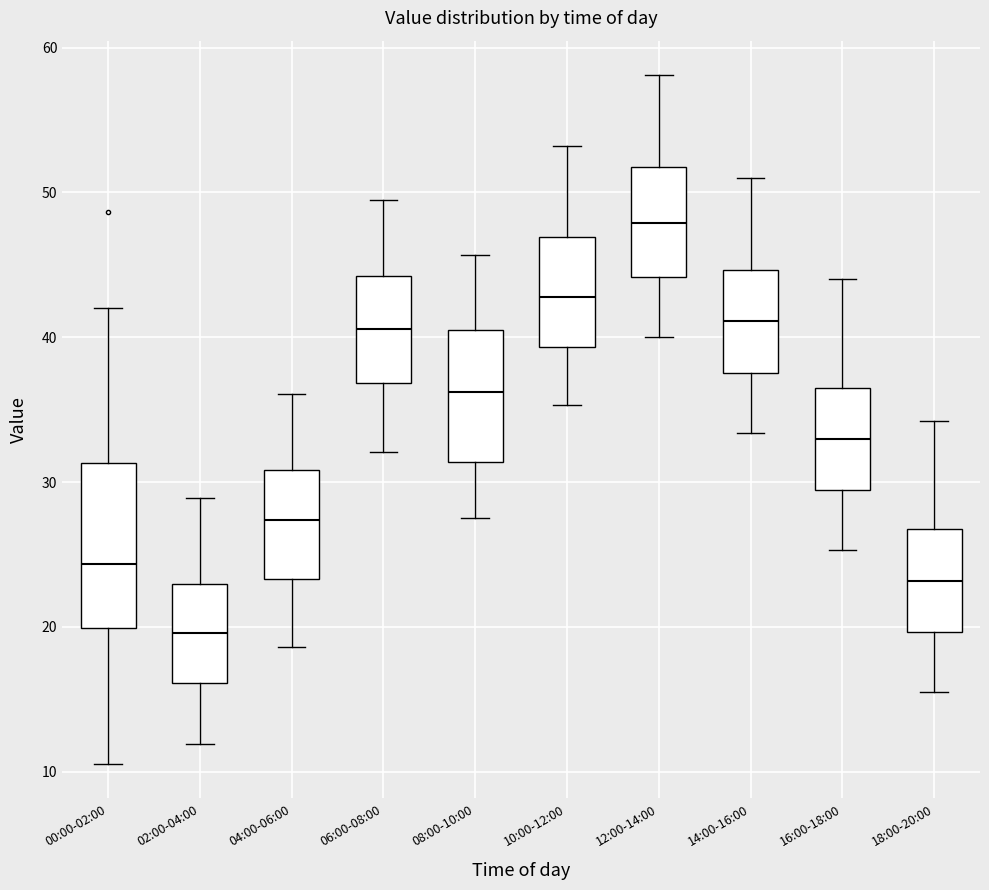

Comparing the boxes themselves (not the whiskers), which one is the tallest?

00:00-02:00